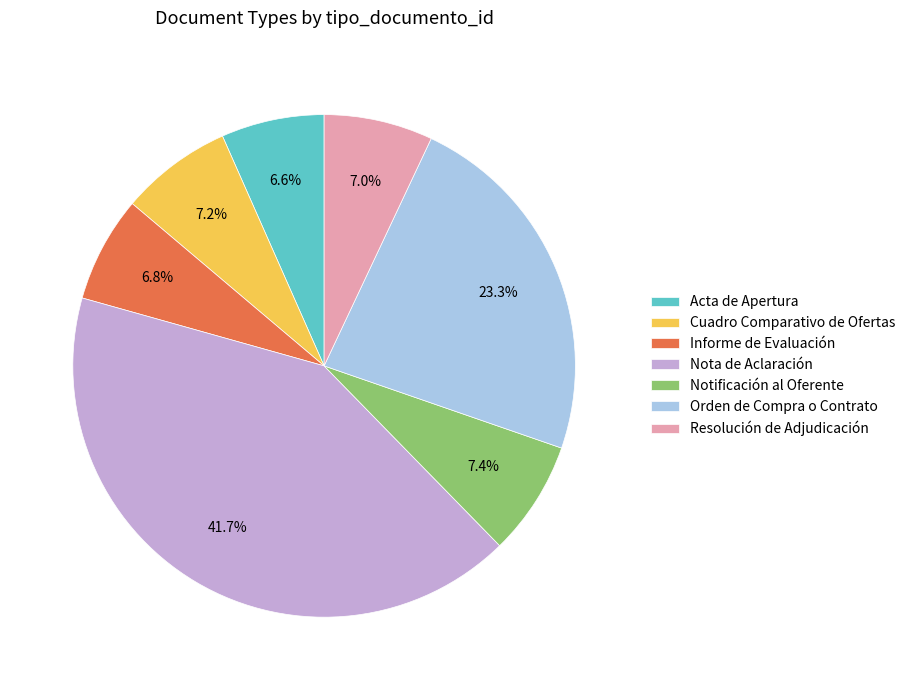

The Notificación al Oferente slice represents 2% of the pie. True or false?

False